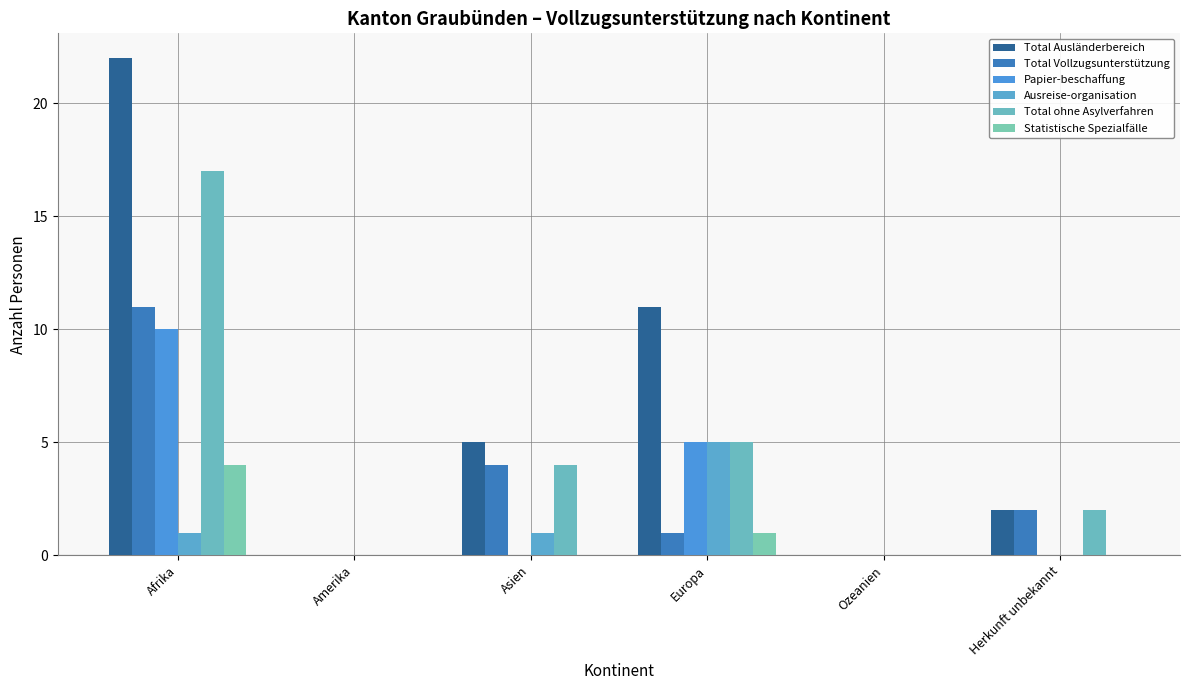

How many categories are shown in the chart?

6